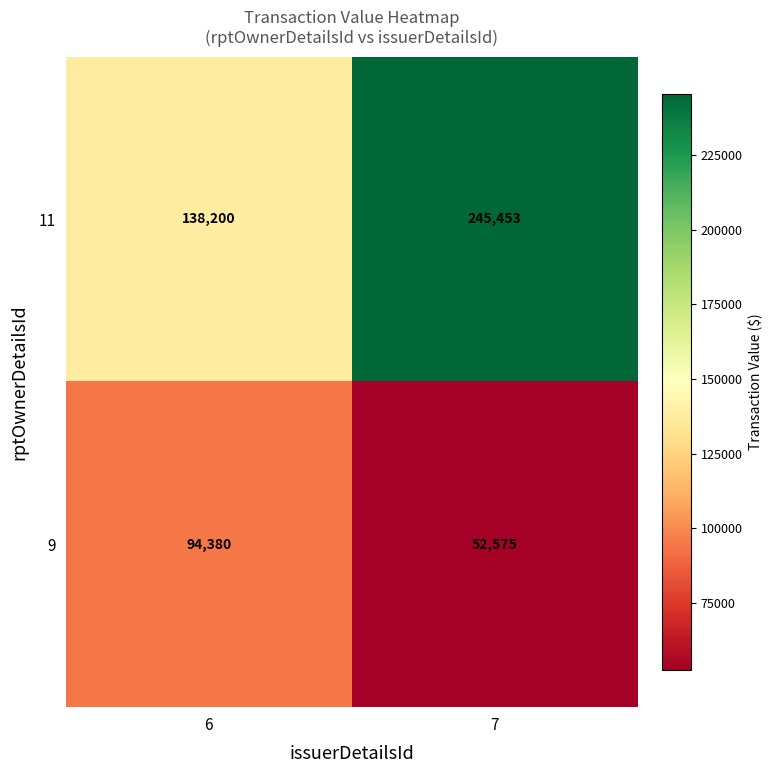

Count the number of categories in the chart.

2